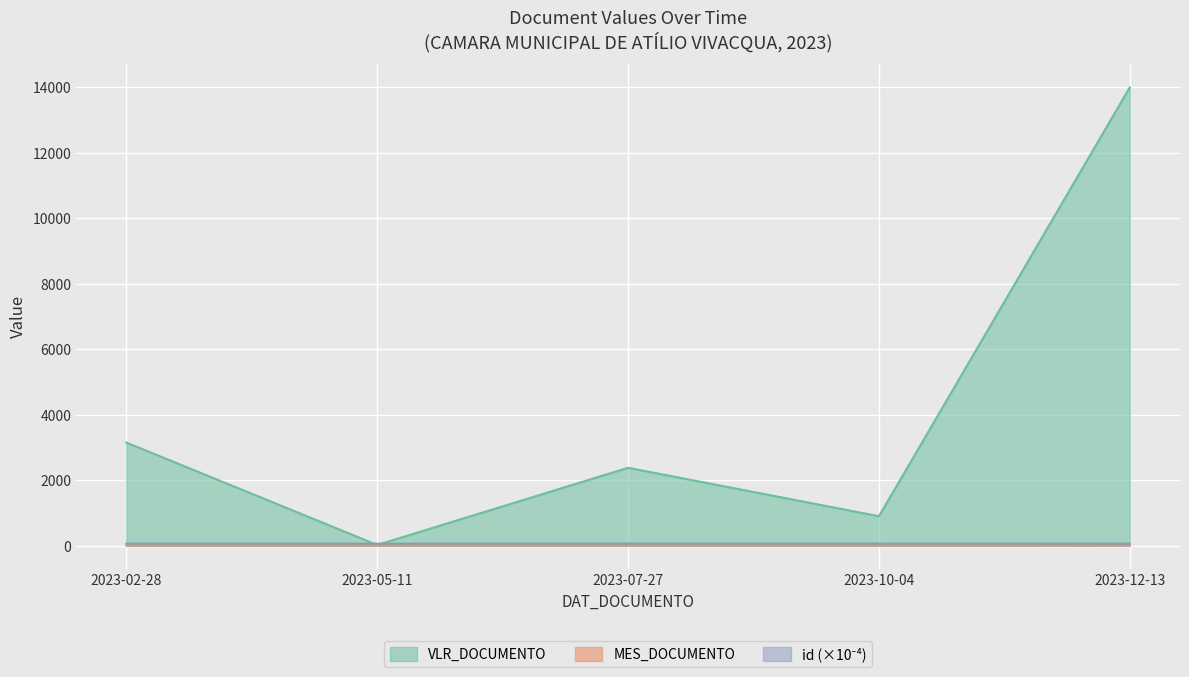

Reading left to right, transcribe all the data shown in this chart.

VLR_DOCUMENTO: 3150.0	22.2	2379.2	899.9	14000.0
MES_DOCUMENTO: 2.0	5.0	7.0	10.0	12.0
id: 61.0	61.0	61.0	61.0	61.0